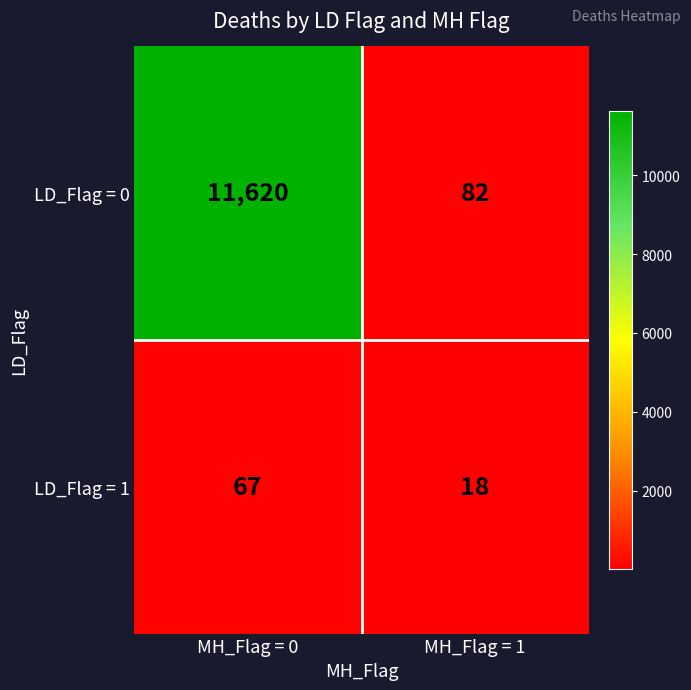

Rank the series by their maximum value, from lowest to highest.

LD_Flag = 1, LD_Flag = 0